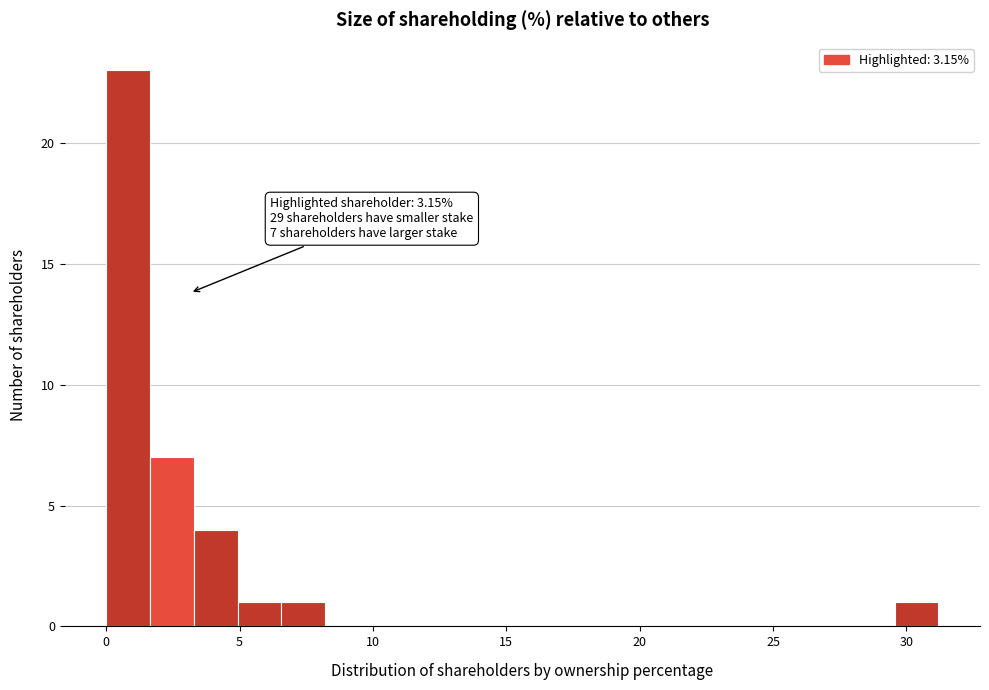

Read against the x-axis, roughly where is the centre of the tallest bar?

1.0